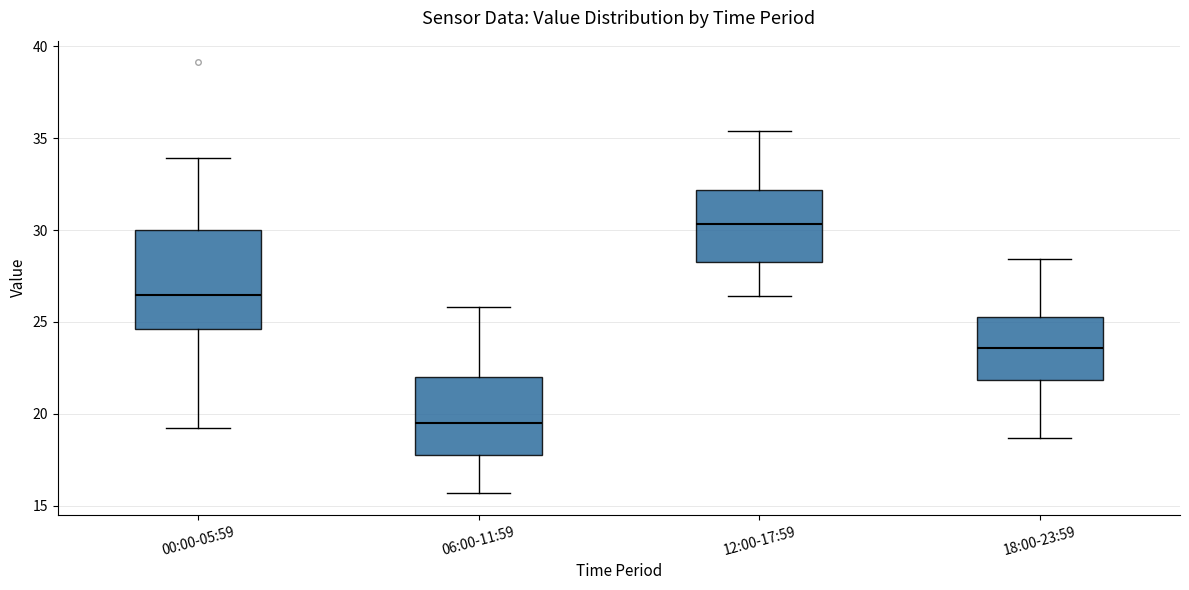

Where is the lower edge of the box for 18:00-23:59 on the y-axis? The values are not printed on the chart, so give them approximately, as read against the axis.

22.0